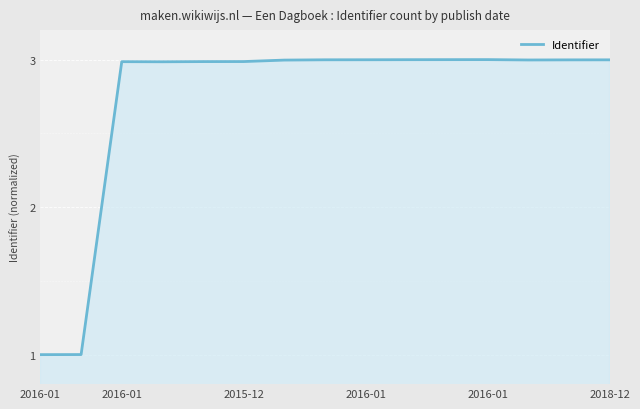

What is the minimum value shown in the chart?

1.0